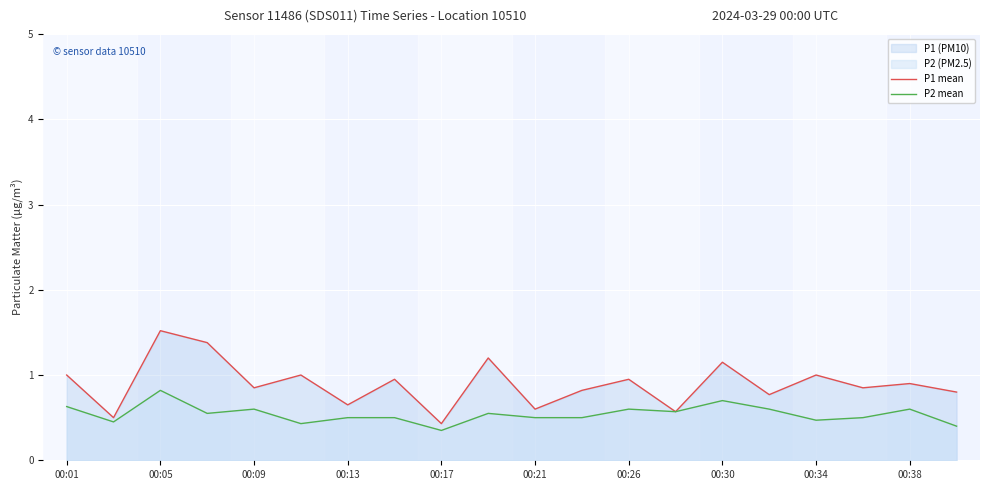

In P1 mean, how many points are lower than both neighbors (excluding endpoints)?

8